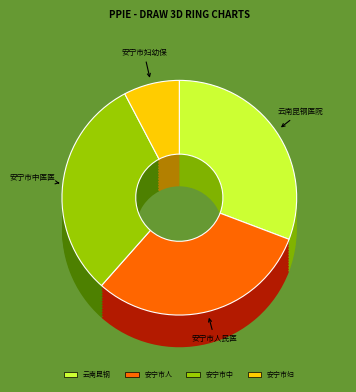

True or false: 安宁市中医医院 accounts for 31% of the total.

True